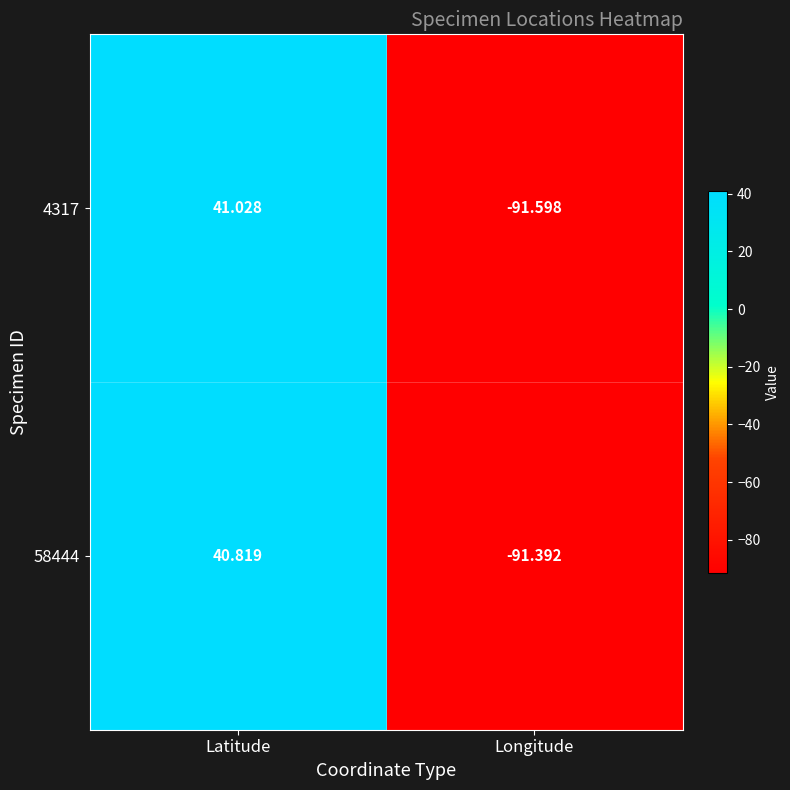

At which label does 58444 reach its minimum?

Longitude